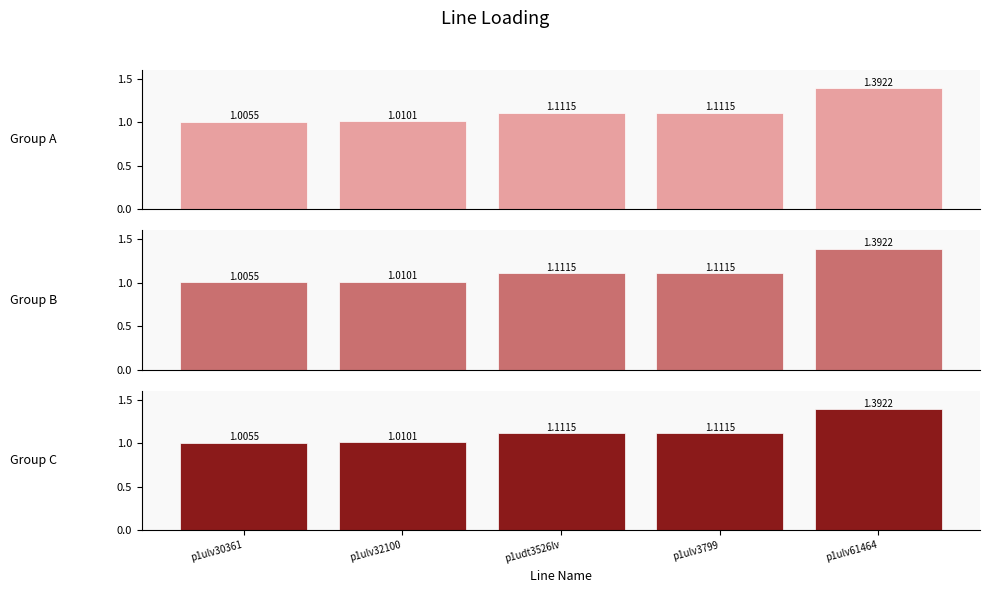

Reading left to right, list all the values displayed in this chart.

Group A: 1.0	1.0	1.1	1.1	1.4
Group B: 1.0	1.0	1.1	1.1	1.4
Group C: 1.0	1.0	1.1	1.1	1.4